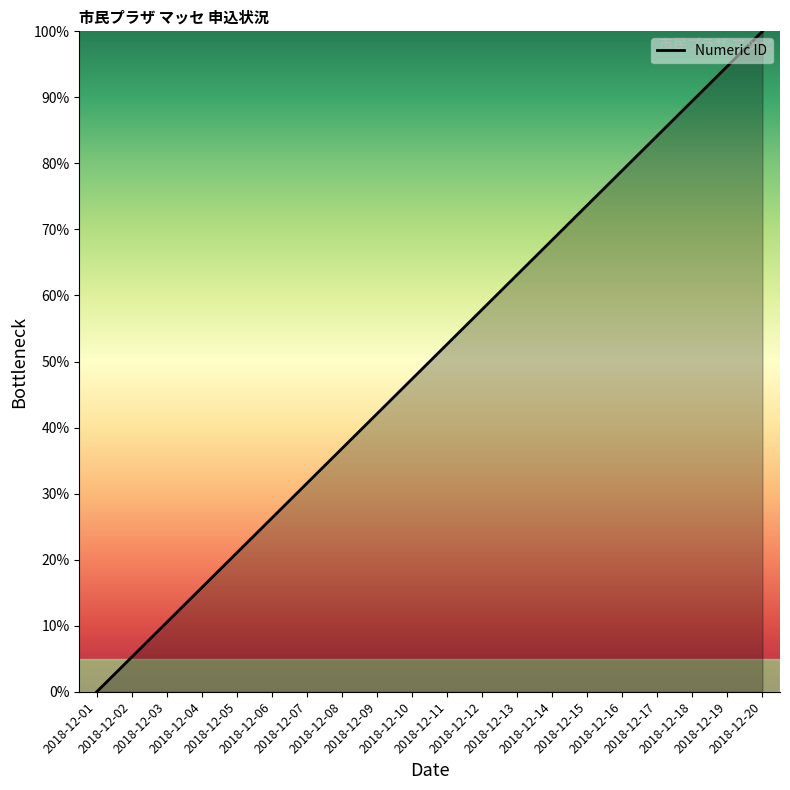

What is the average value?

50.0